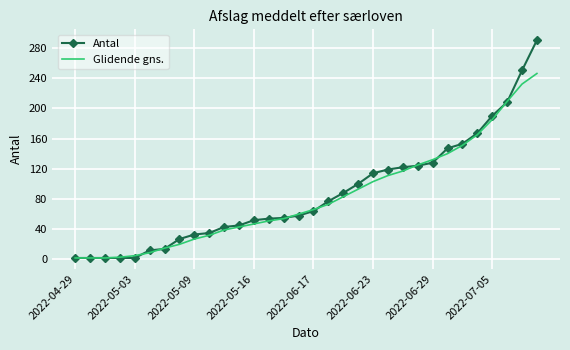

What is the highest value of the Glidende gns. series?

246